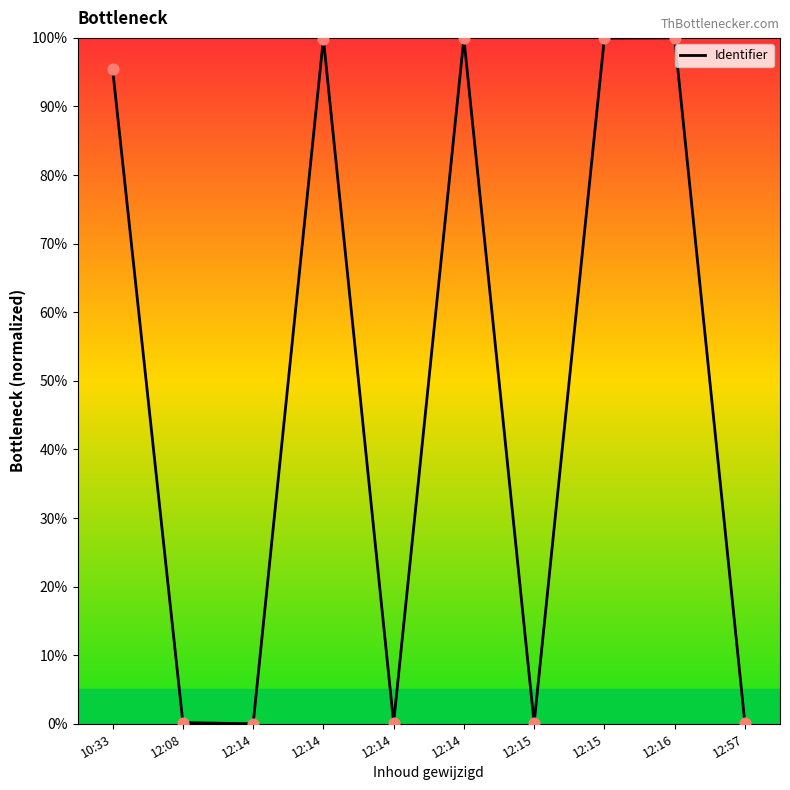

Is this an area chart (filled region under the line)?

No